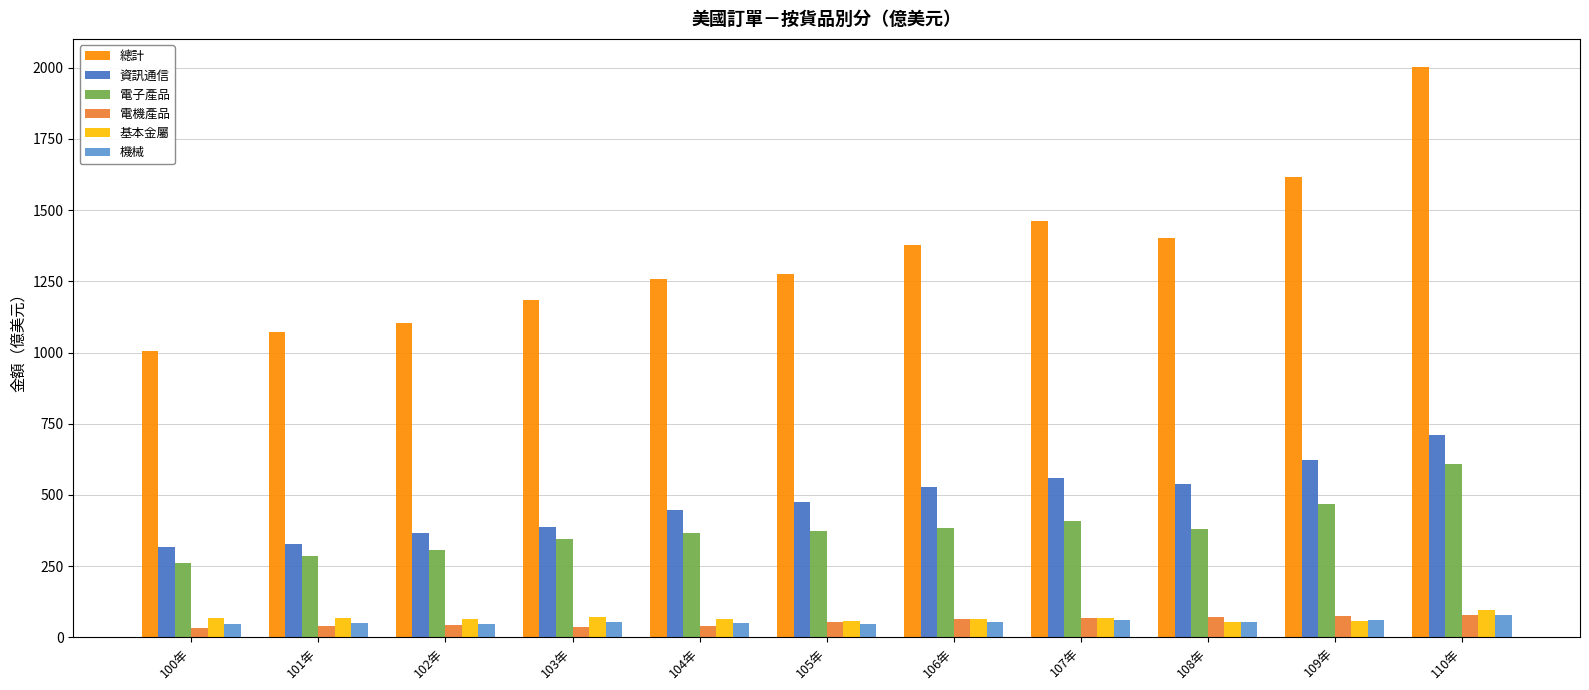

What is the difference between the highest and lowest values at 107年?

1403.4